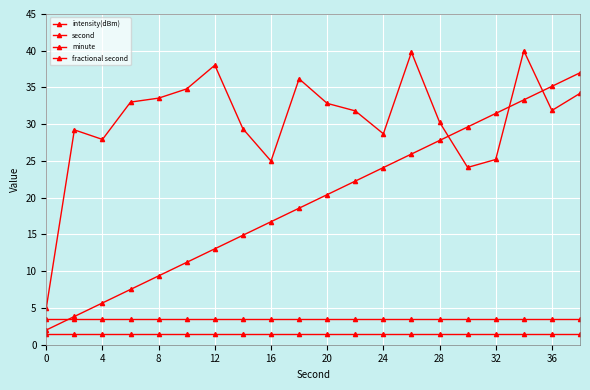

True or false: intensity(dBm) and fractional second cross at least once.

False